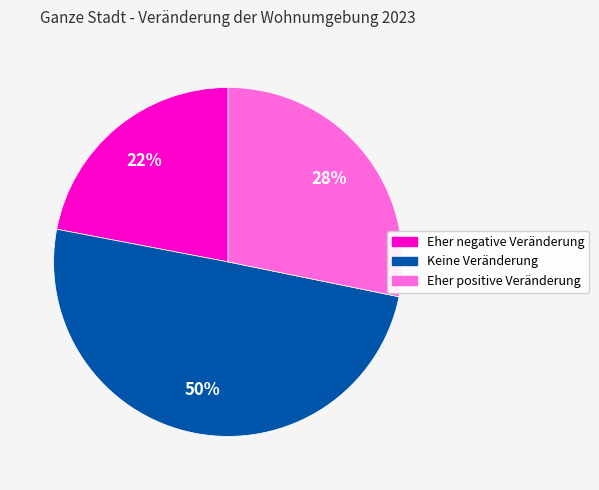

What percentage is the Eher positive Veränderung slice, to the nearest percent?

28%